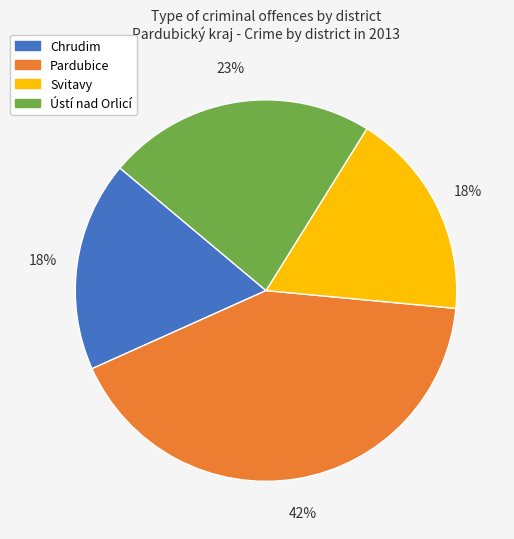

What is the largest slice in the pie chart?

Pardubice